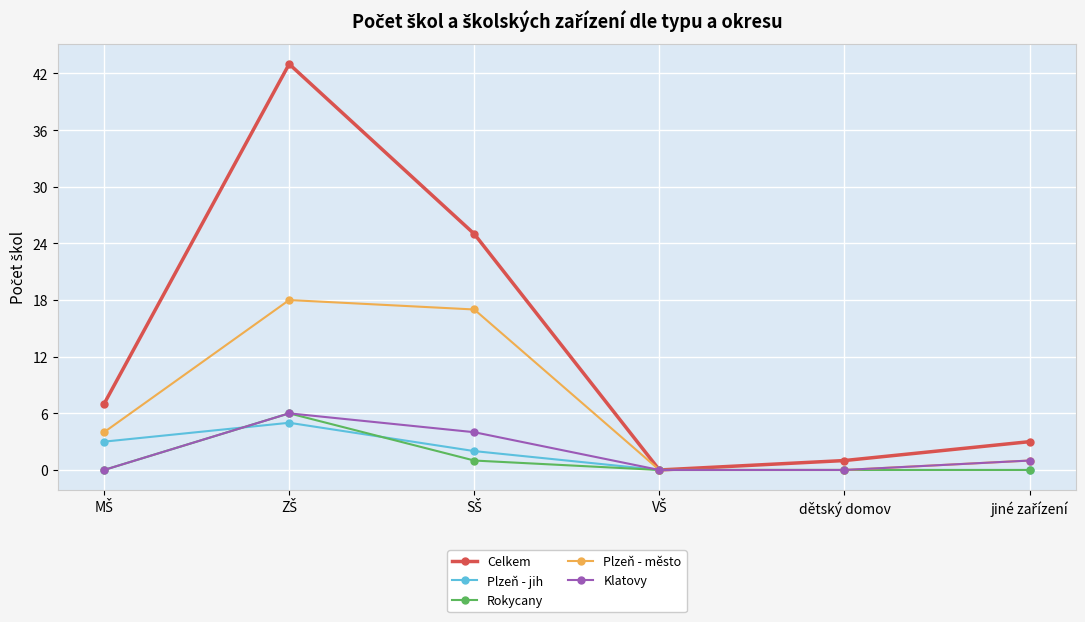

Reading left to right, transcribe all the data shown in this chart.

Celkem: 7	43	25	0	1	3
Plzeň - jih: 3	5	2	0	0	0
Rokycany: 0	6	1	0	0	0
Plzeň - město: 4	18	17	0	0	1
Klatovy: 0	6	4	0	0	1